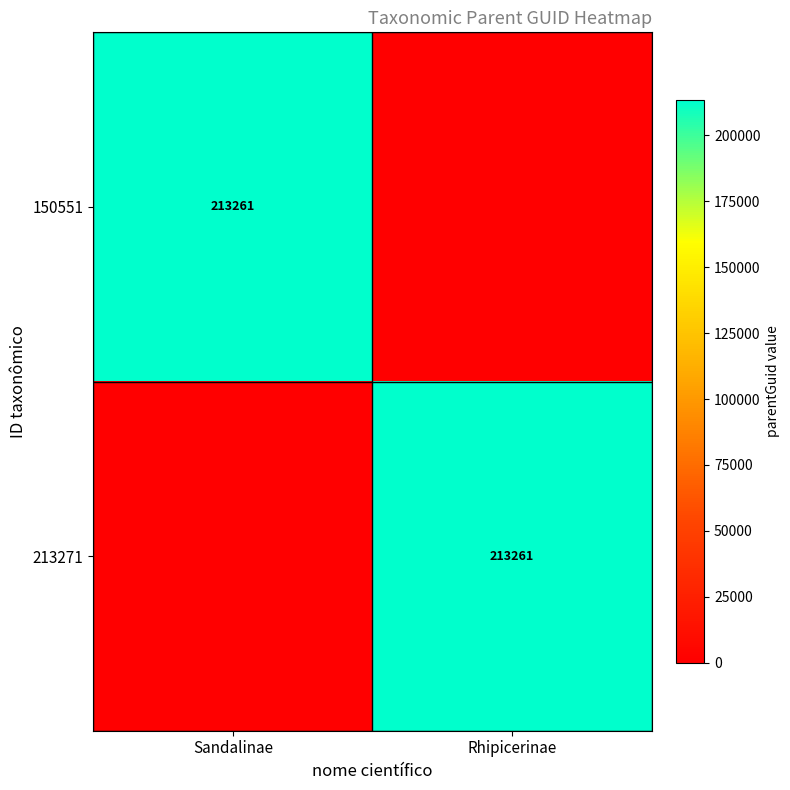

The value of 213271 at Rhipicerinae is 48255. True or false?

False